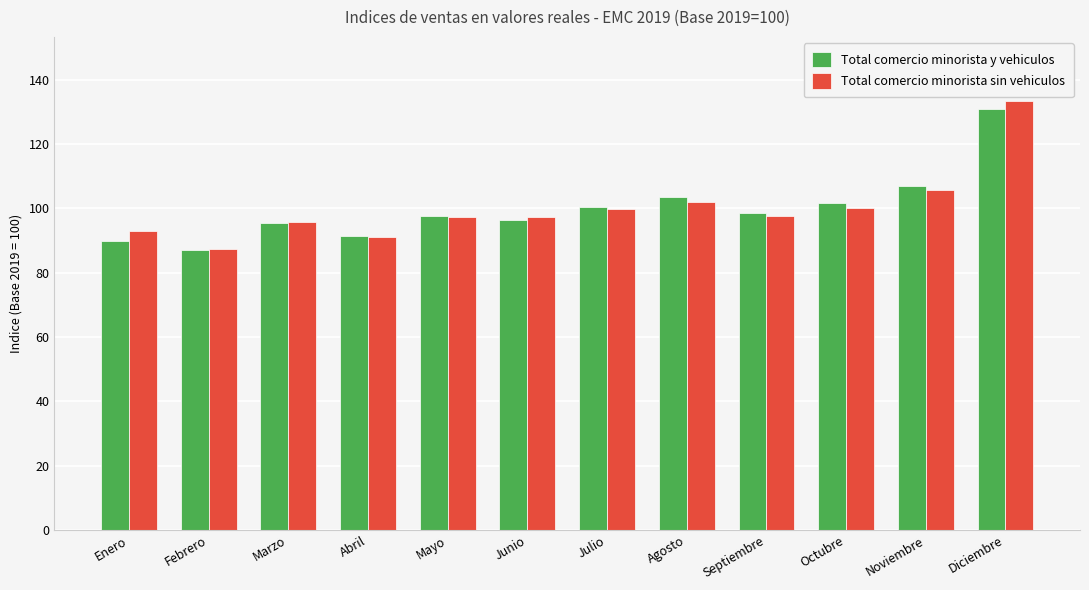

What is the difference between the second highest and minimum values in the Total comercio minorista sin vehiculos series?

18.4